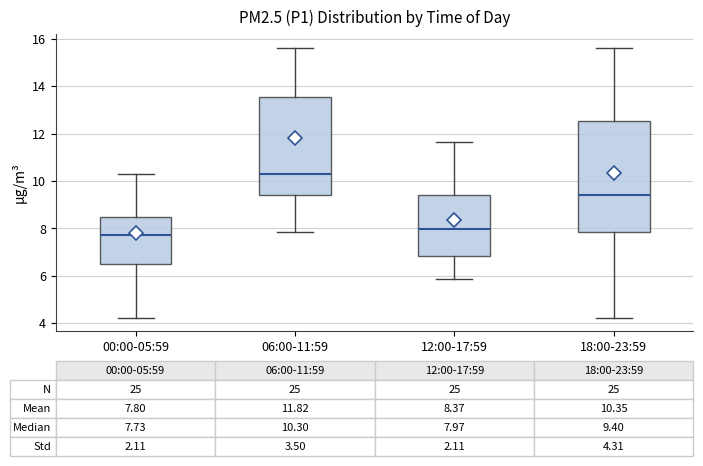

Which box has the highest median line?

06:00-11:59